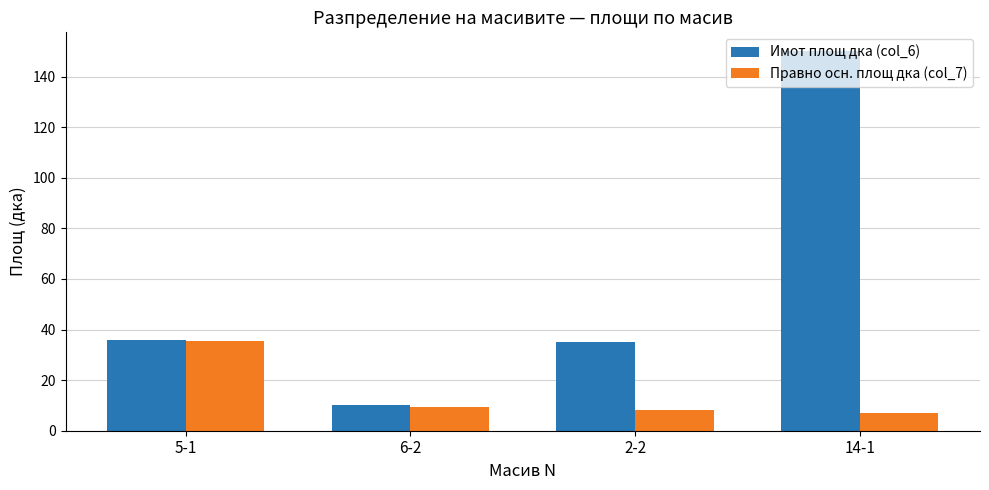

What is the greatest value displayed?

150.0